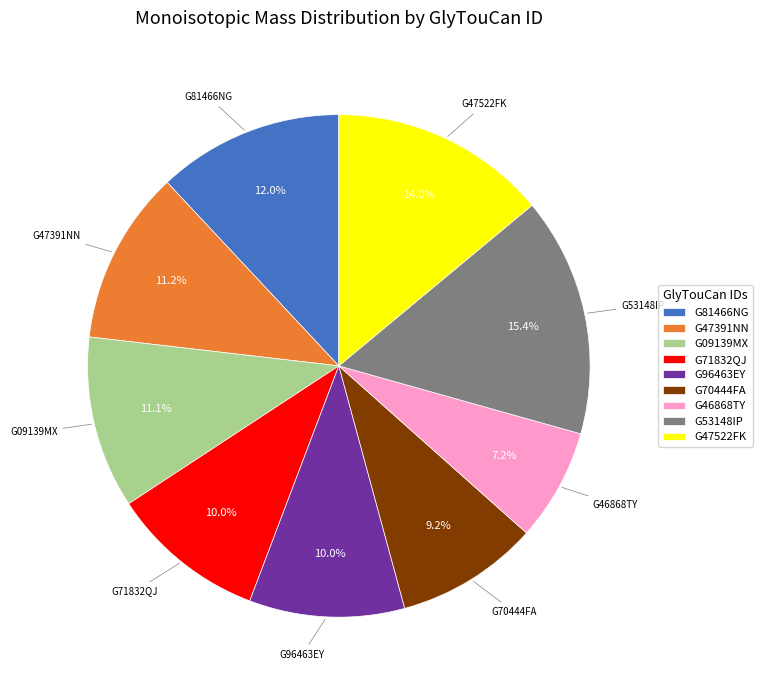

Which has a higher value, G46868TY or G70444FA?

G70444FA